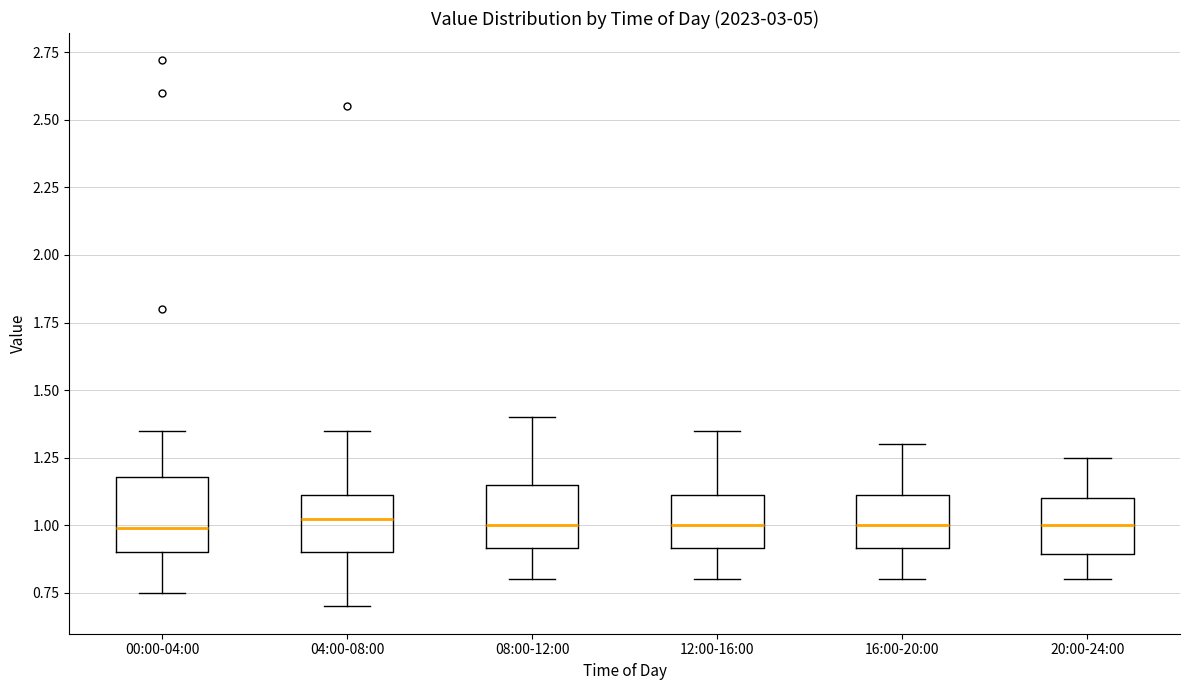

Where is the lower edge of the box for 12:00-16:00 on the y-axis? The values are not printed on the chart, so give them approximately, as read against the axis.

0.90